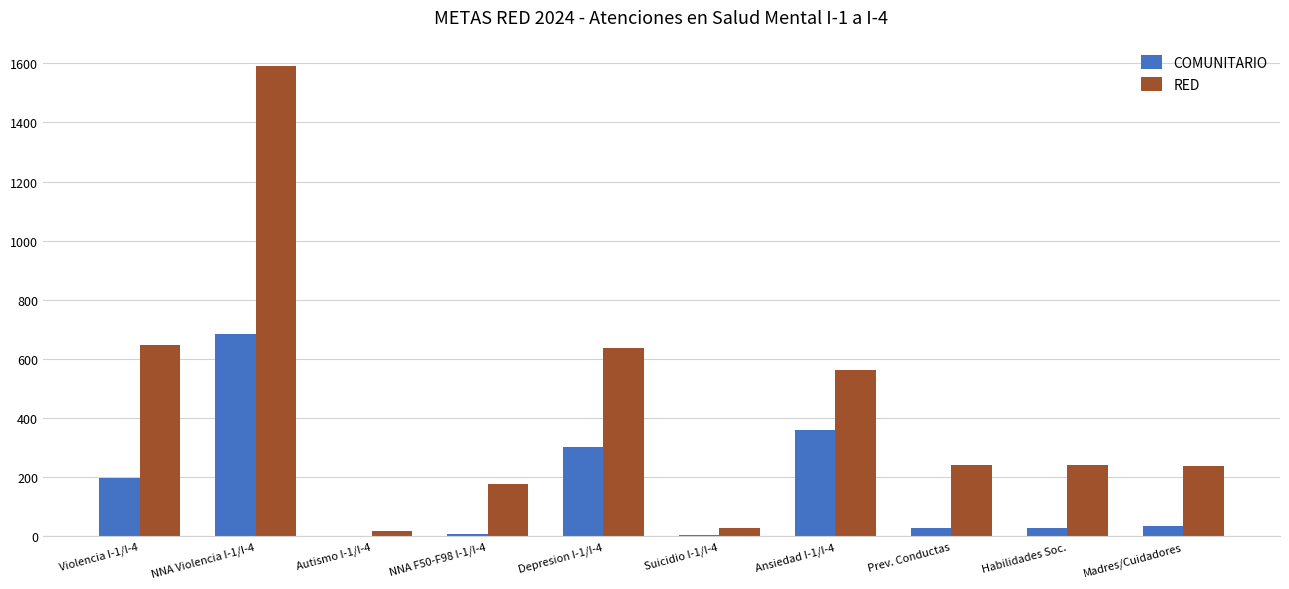

Is the value of RED at Prev. Conductas greater than the value of COMUNITARIO at Autismo I-1/I-4?

Yes